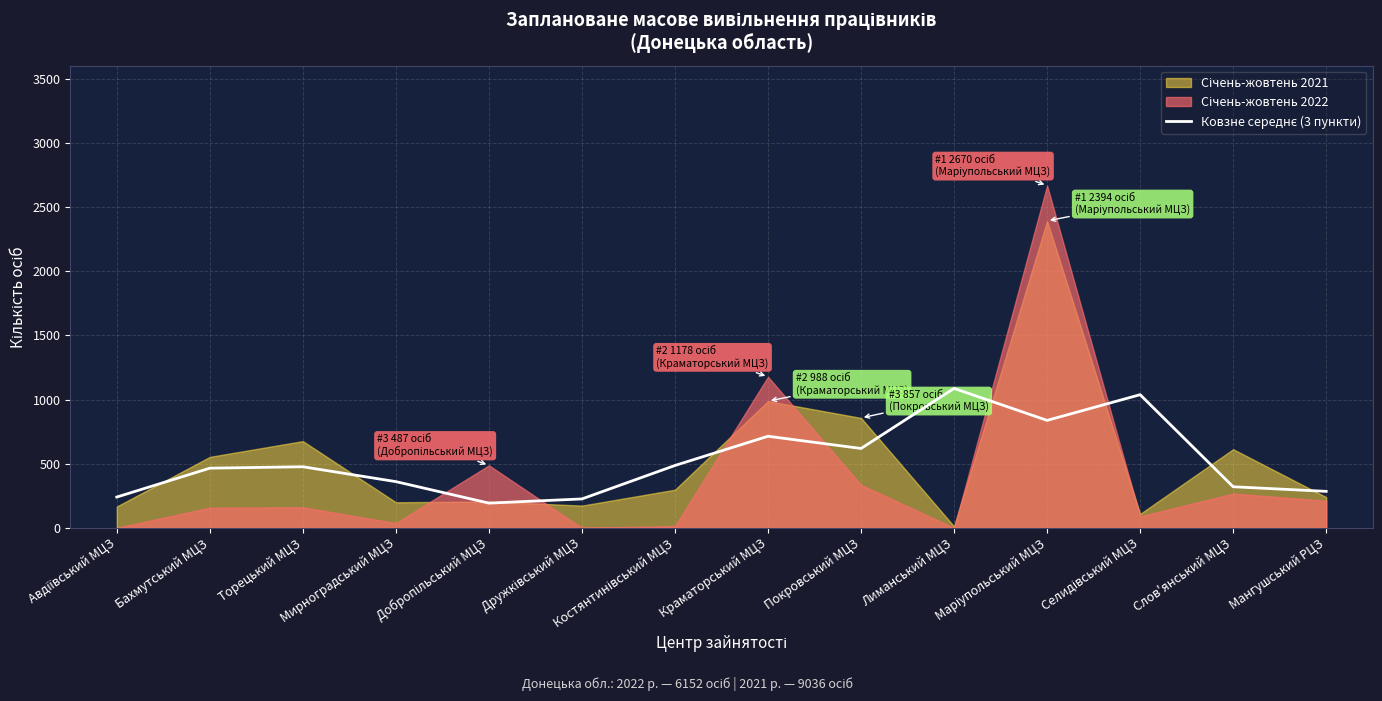

Count the number of categories in the chart.

14